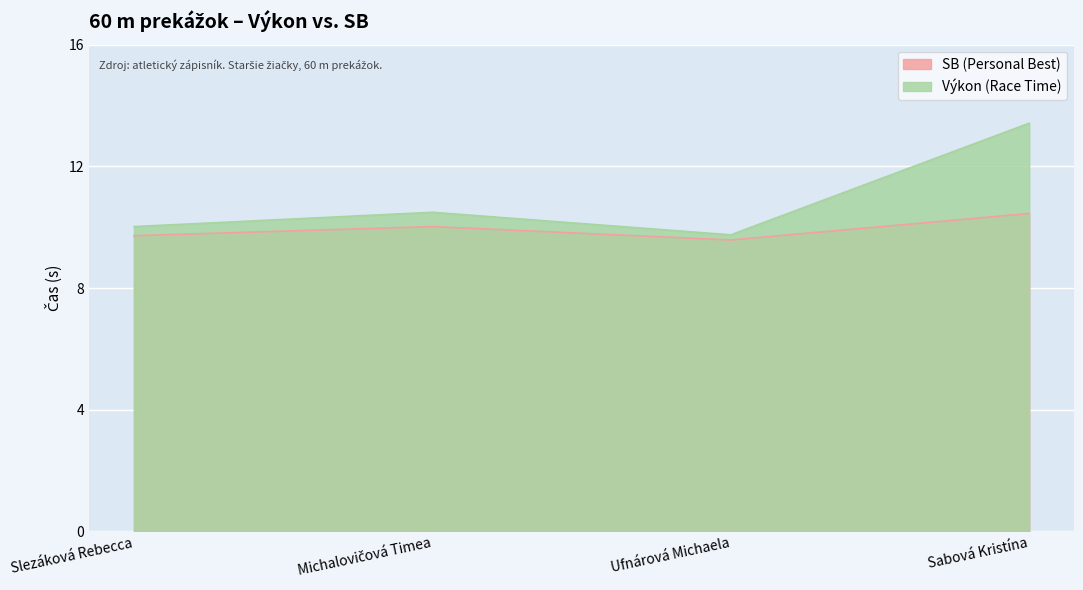

Read the Výkon (Race Time) value at Ufnárová Michaela.

9.8